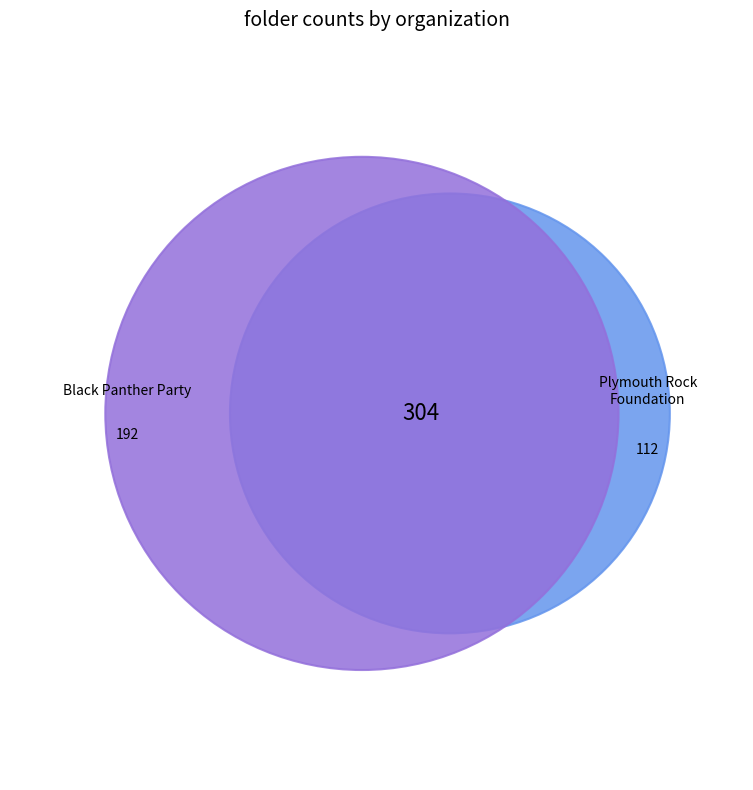

What is the change in value from Black Panther Party to Plymouth Rock Foundation, The?

-80